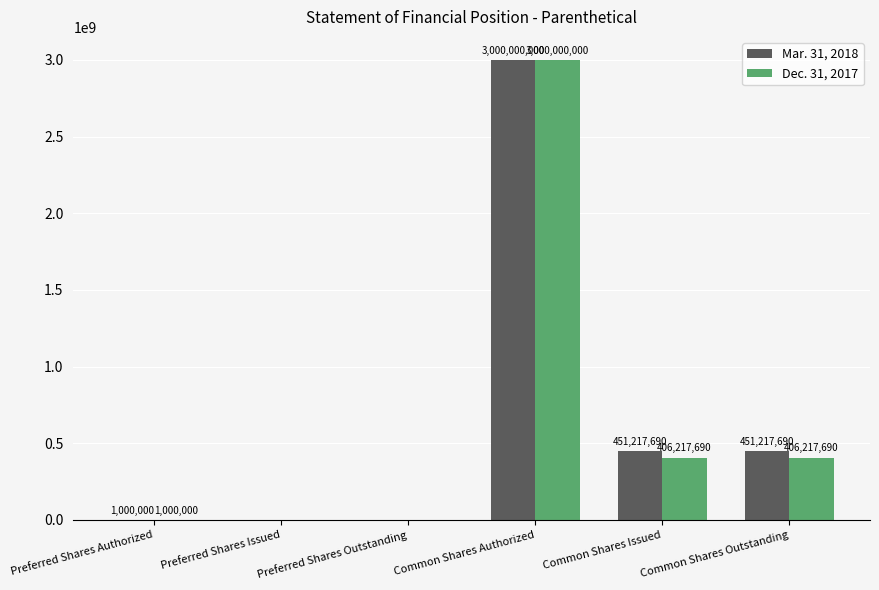

Between Common Shares Authorized and Common Shares Outstanding, which series saw the biggest shift?

Dec. 31, 2017